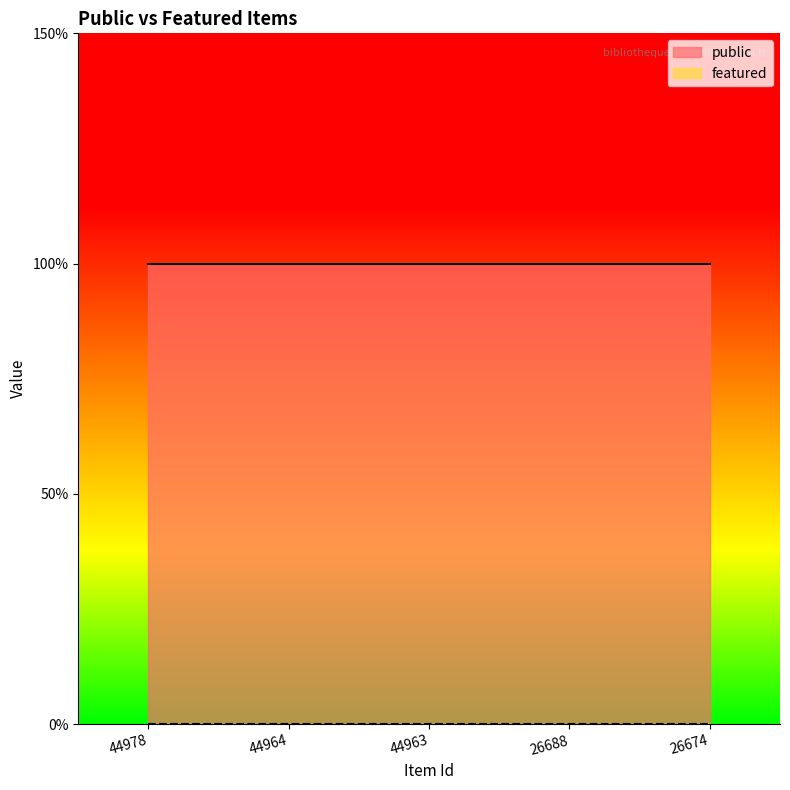

At which category is the sum across all series the highest?

44978